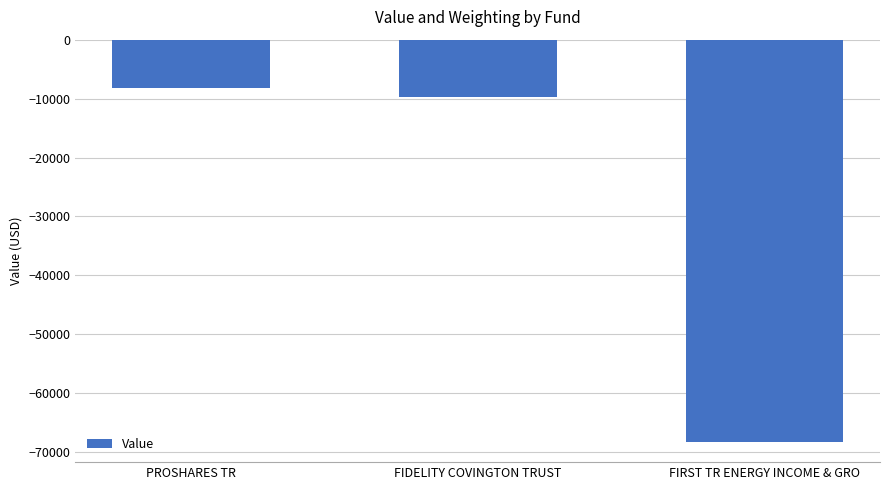

At which label does the data first exceed -9740?

PROSHARES TR